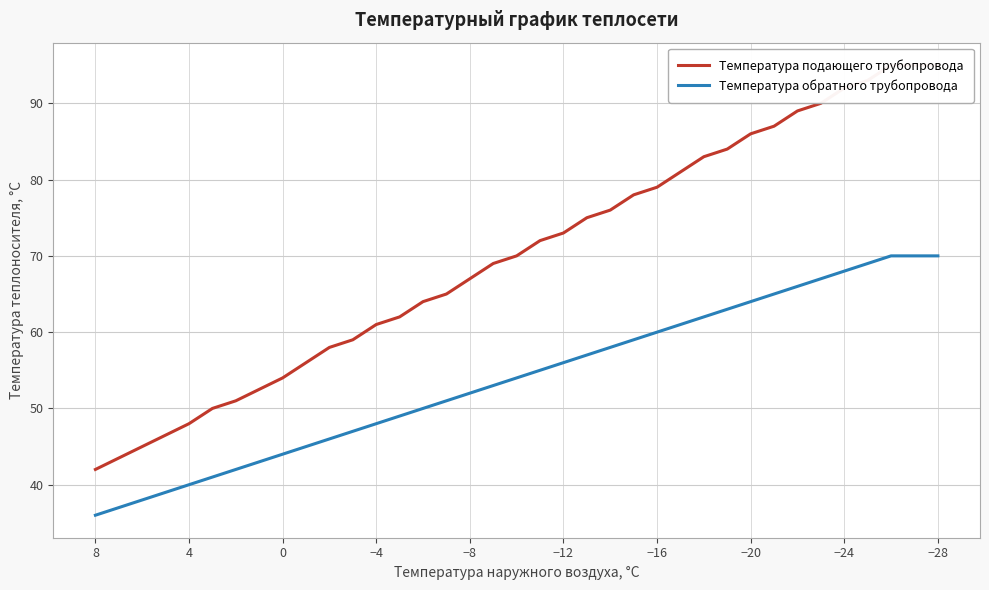

What is the minimum value shown in the chart?

36